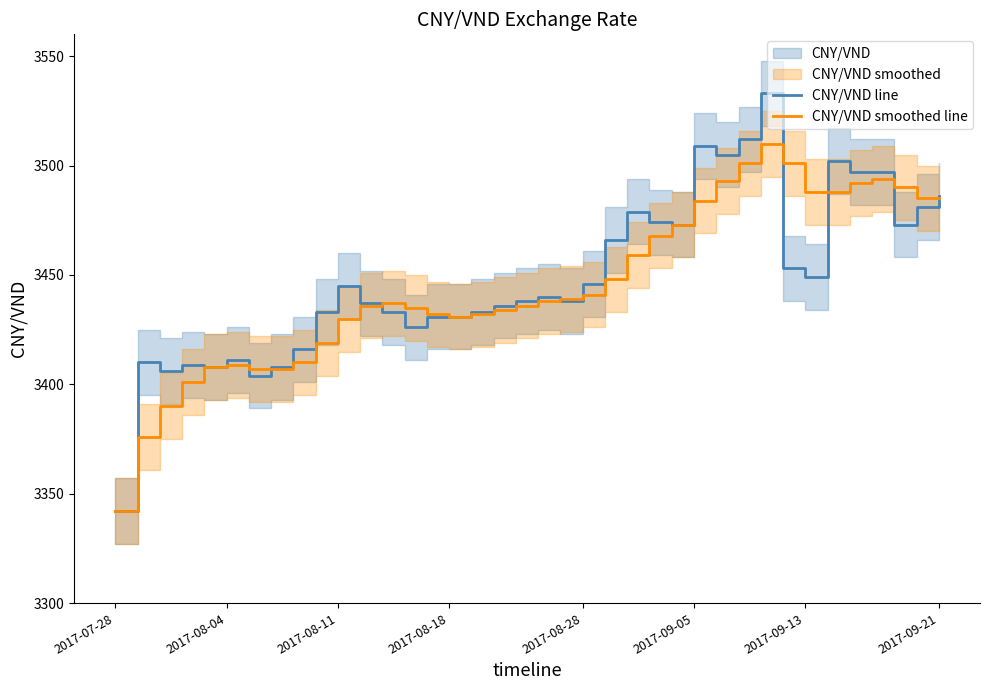

How many interior local valleys does the CNY/VND smoothed line series have?

1